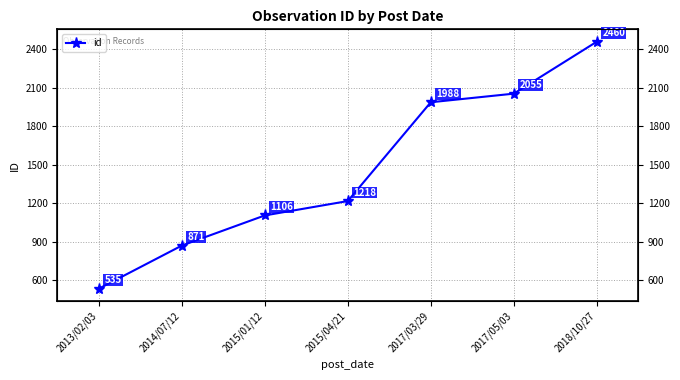

What is the sum of the values at 2013/02/03 and 2017/03/29?

2523